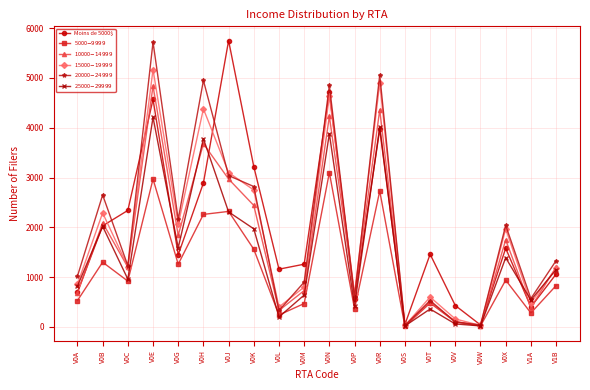

True or false: Moins de 5000$ has a value of 2340 at V0C.

True